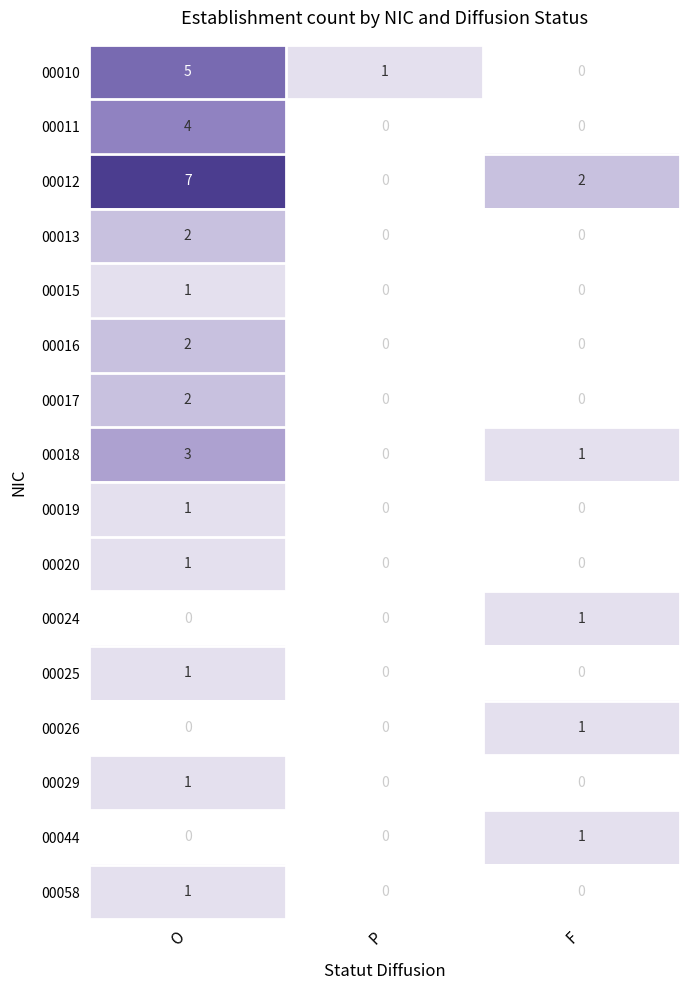

The 00016 series shows 2 at O. True or false?

True